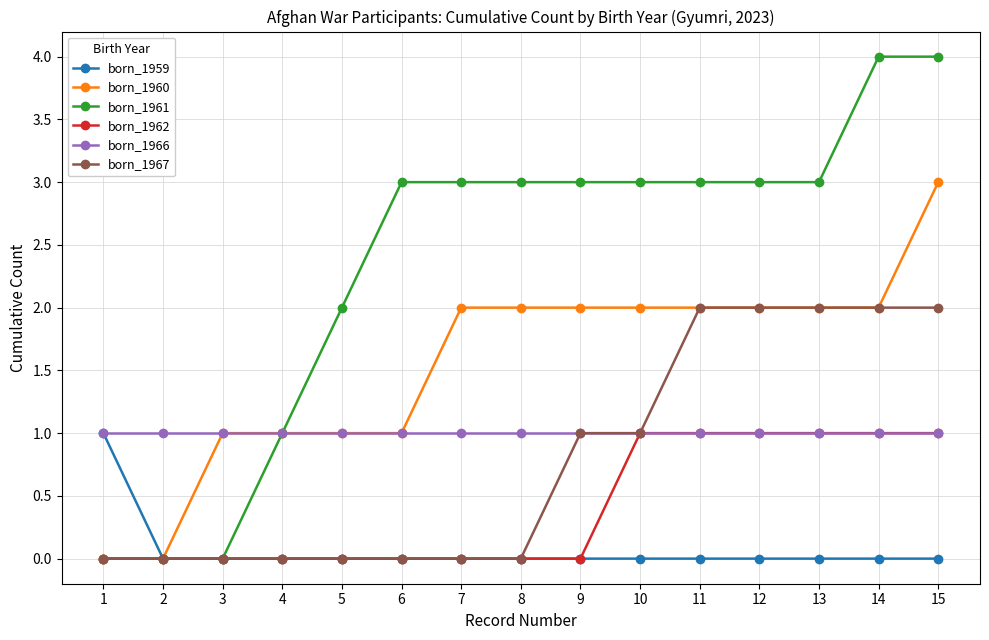

At which category is the sum across all series the highest?

15